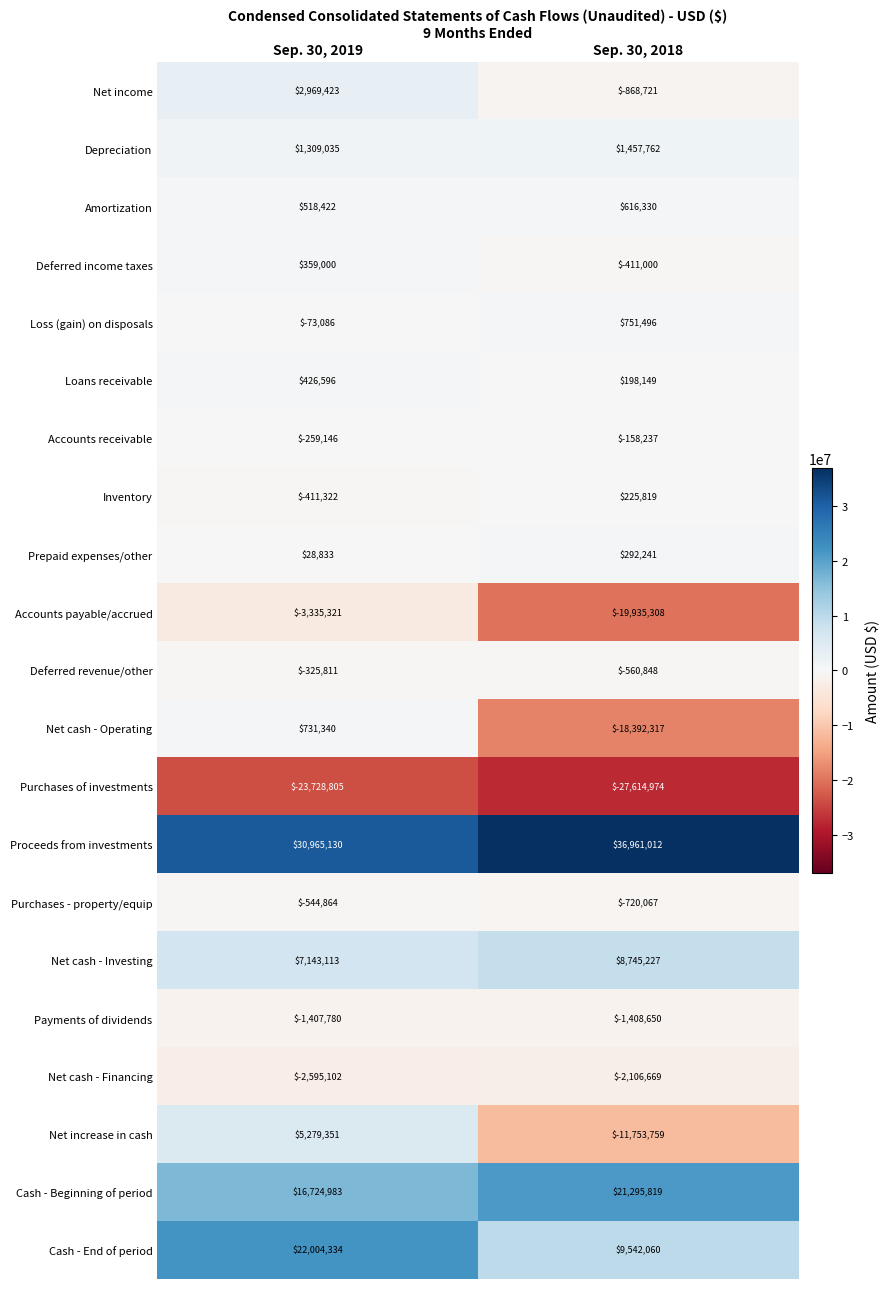

Is the value of Loss (gain) on disposals at Sep. 30, 2019 greater than the value of Net cash - Investing at Sep. 30, 2019?

No